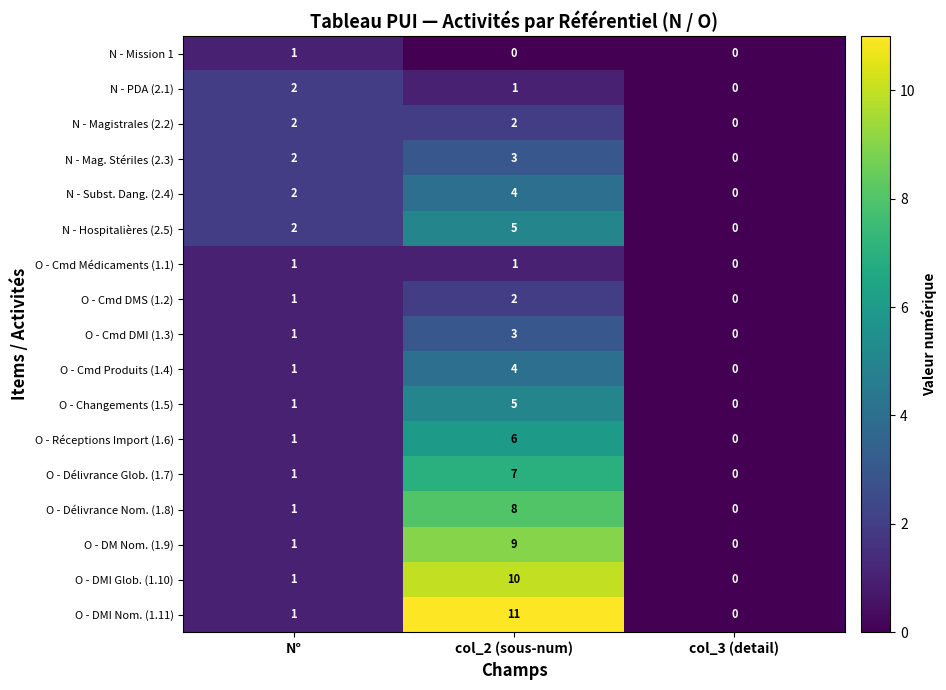

The O - Cmd Médicaments (1.1) series shows 2 at N°. True or false?

False